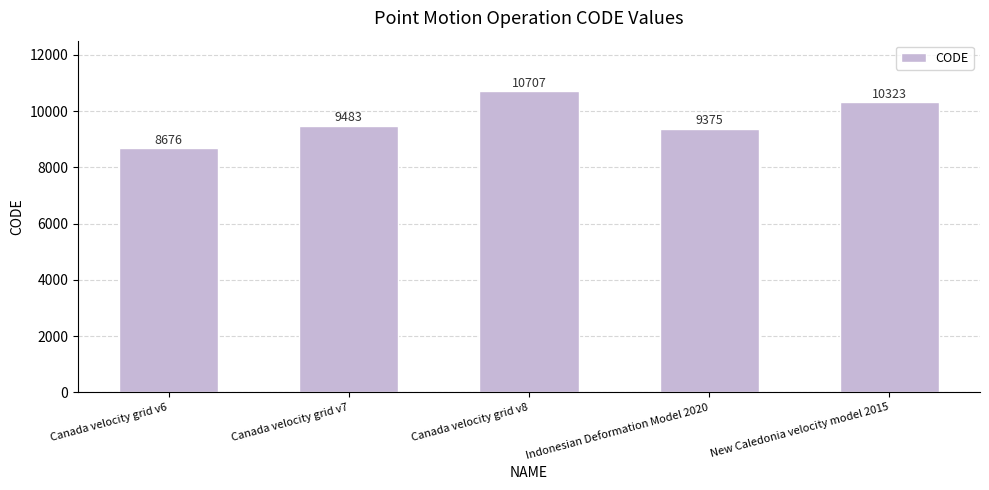

Reading left to right, what are all the values shown in this chart?

Canada velocity grid v6=8676	Canada velocity grid v7=9483	Canada velocity grid v8=10707	Indonesian Deformation Model 2020=9375	New Caledonia velocity model 2015=10323